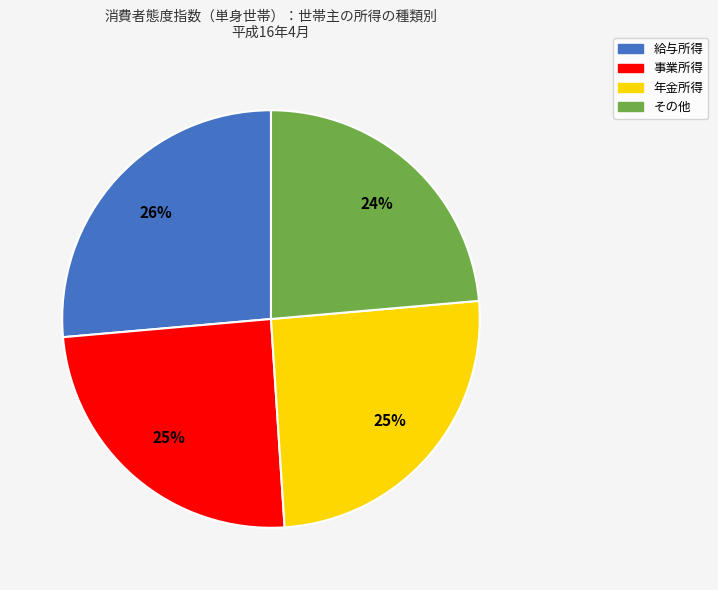

To the nearest percent, what is the difference between the 事業所得 and その他 slice percentages?

1%